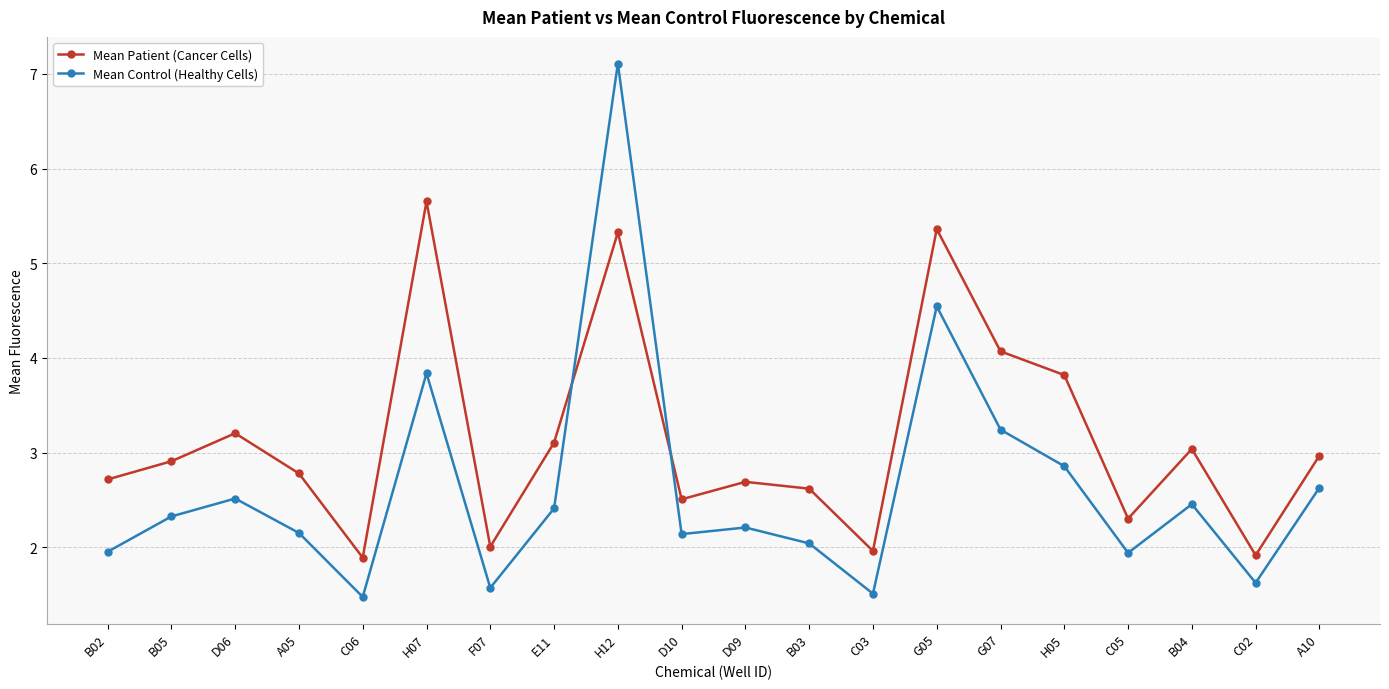

How many data points does each series have?

20